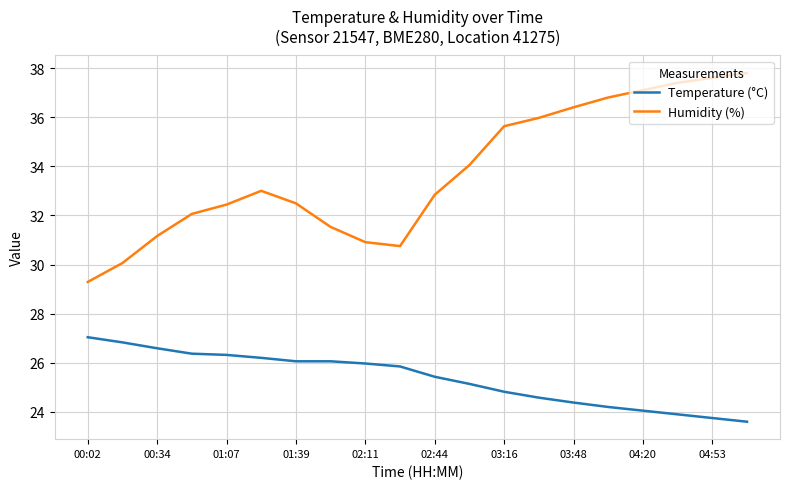

Which series has the widest spread of values?

Humidity (%)